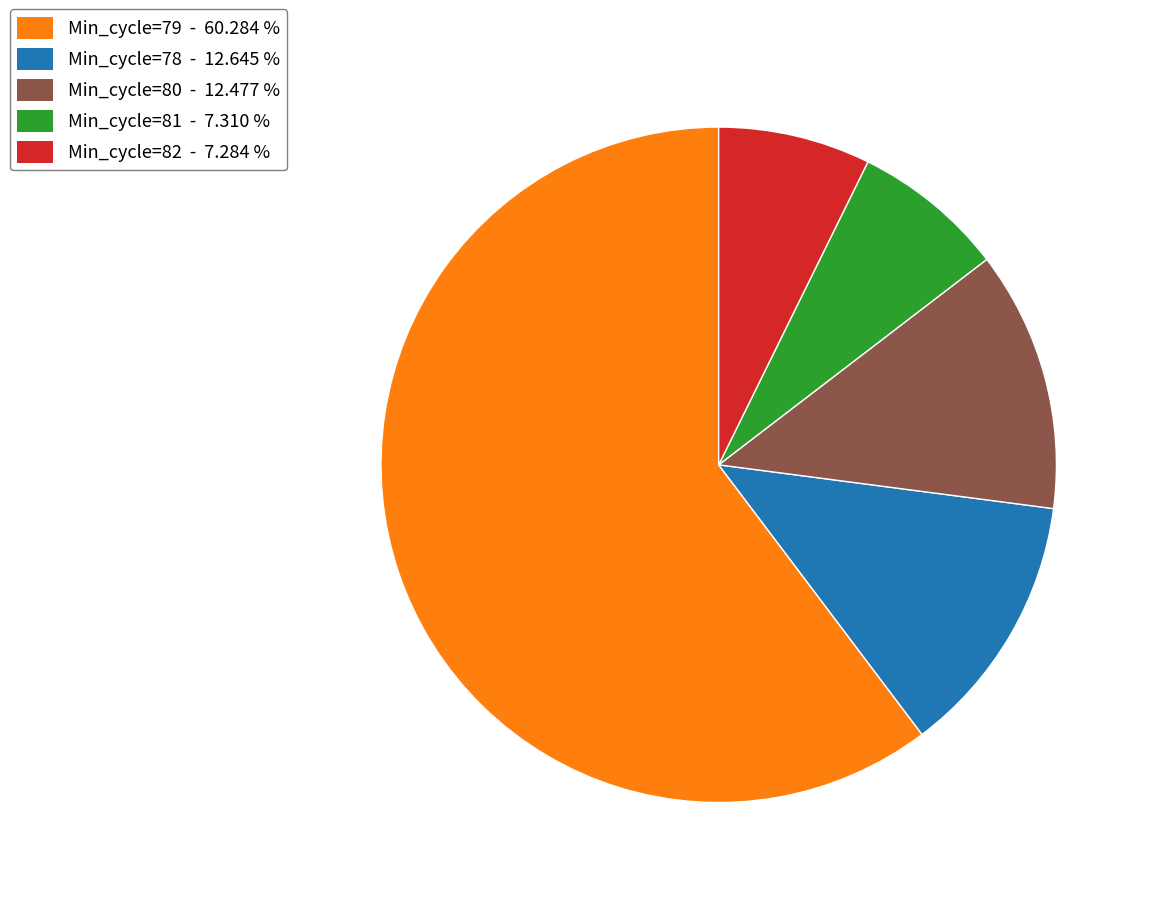

Is there any slice that represents more than half of the pie?

Yes